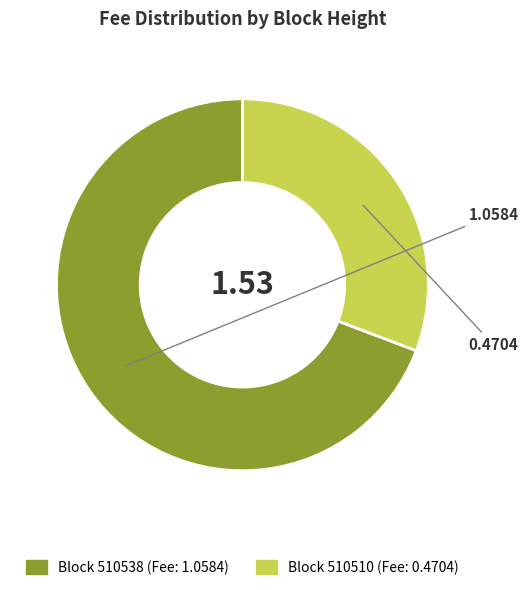

Does any single category account for the majority?

Yes